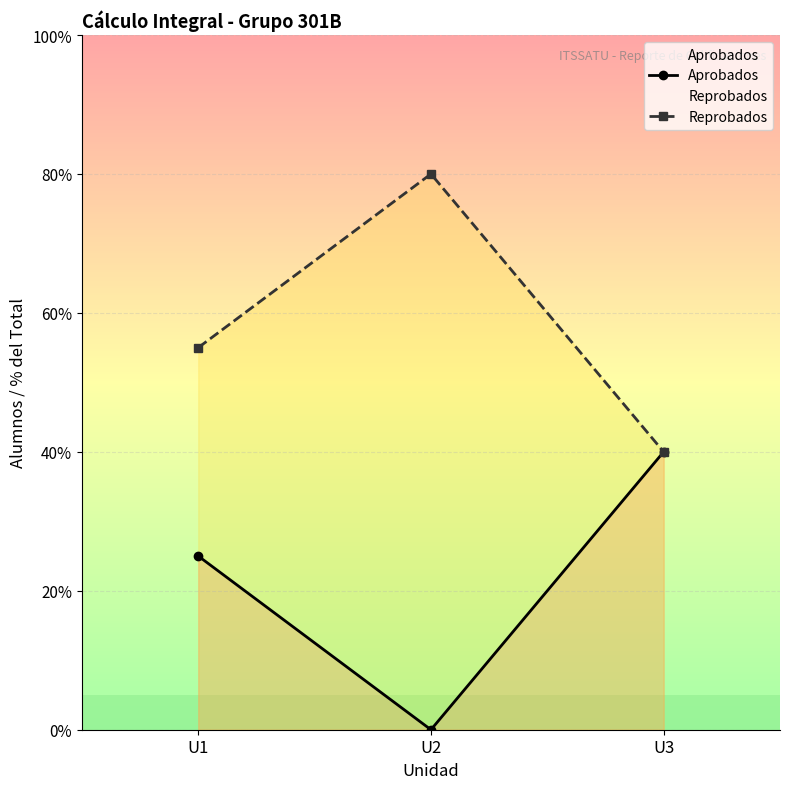

Which series has the largest range (max minus min)?

Aprobados